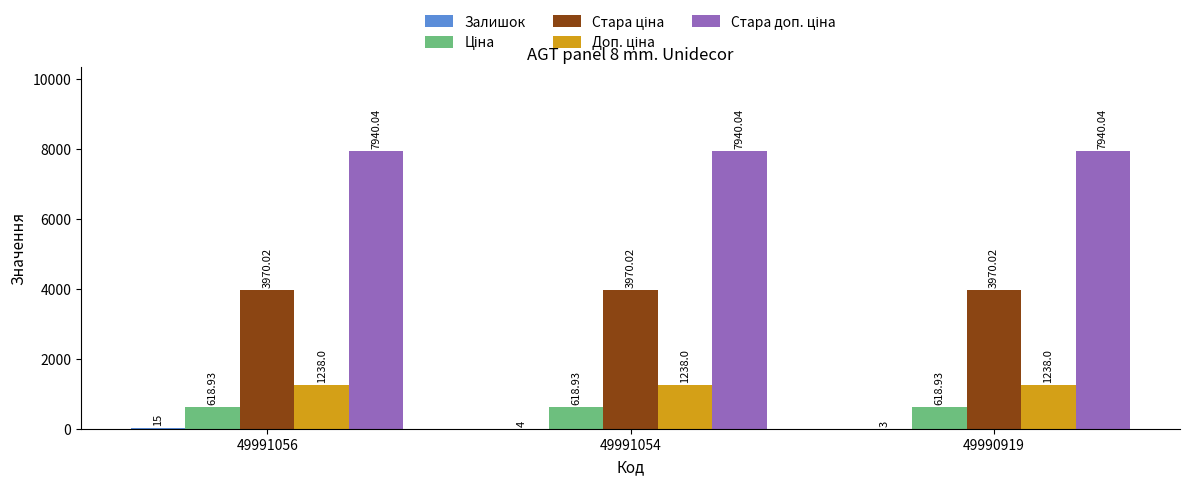

At which category is the sum across all series the highest?

49991056